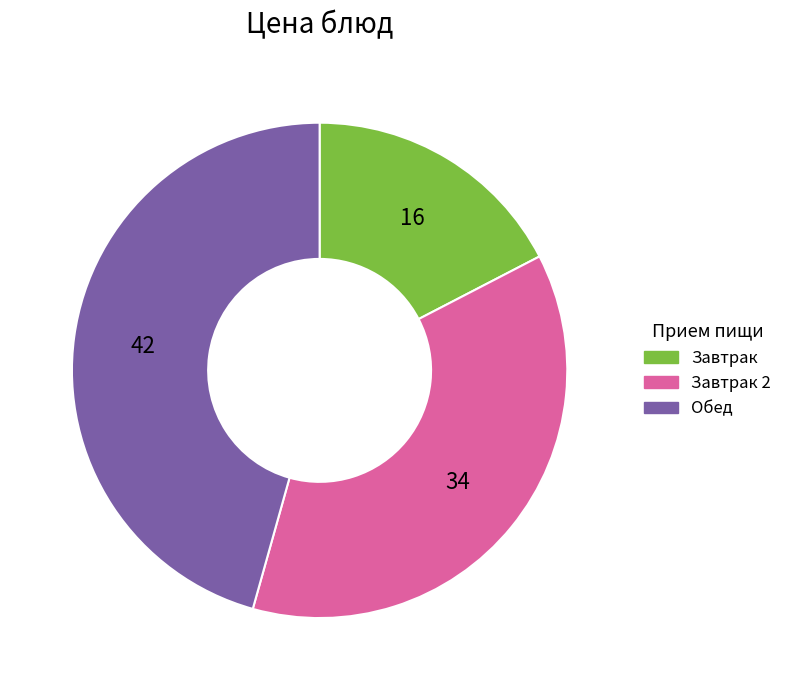

Is there any slice that represents more than half of the pie?

No